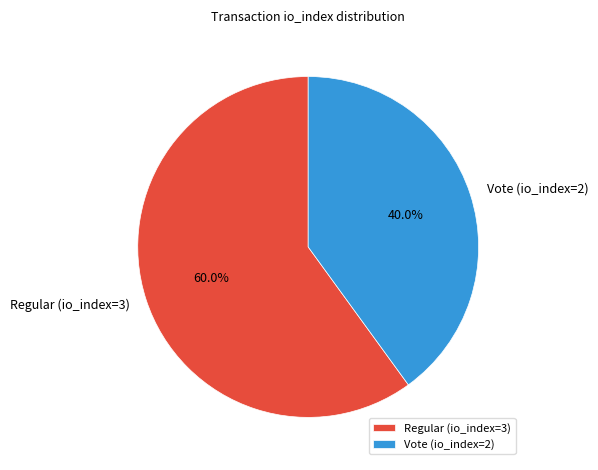

The Regular (io_index=3) slice represents 70% of the pie. True or false?

False